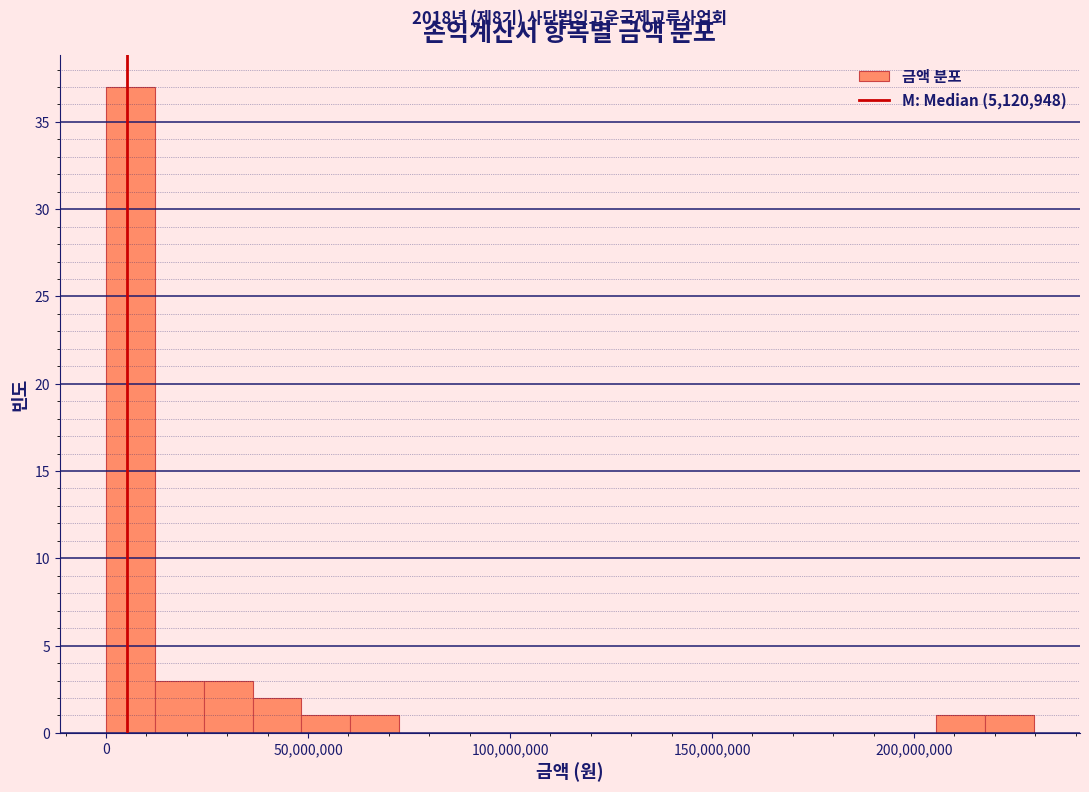

Around what value on the x-axis is the tallest bar? Give the approximate position of its centre, as read against the axis.

5000000